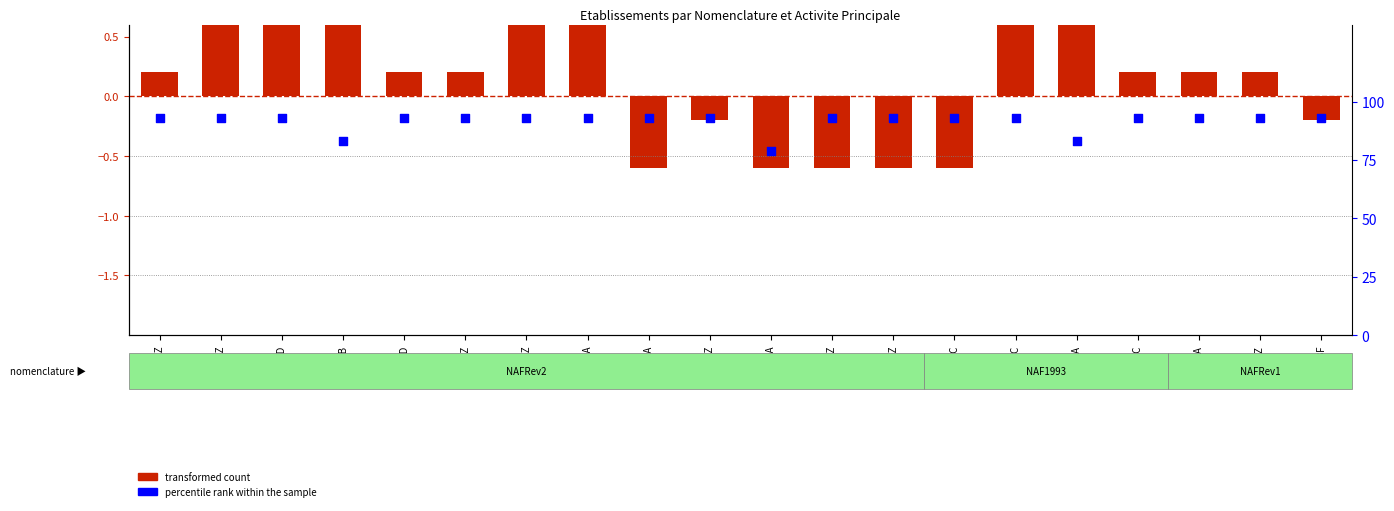

Which series contains the lowest Y value?

transformed count